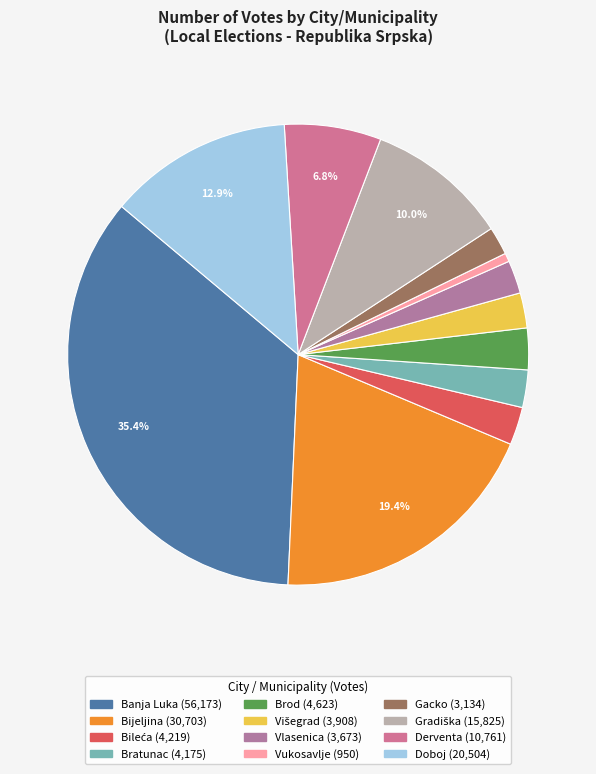

How many slices are in this pie chart?

12